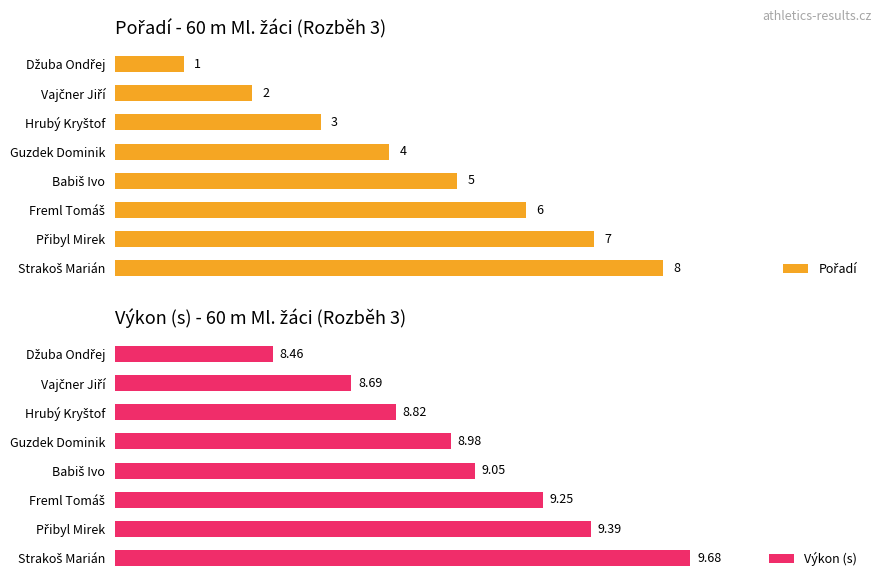

Is it true that Výkon (s) equals 5.9 at 2?

False